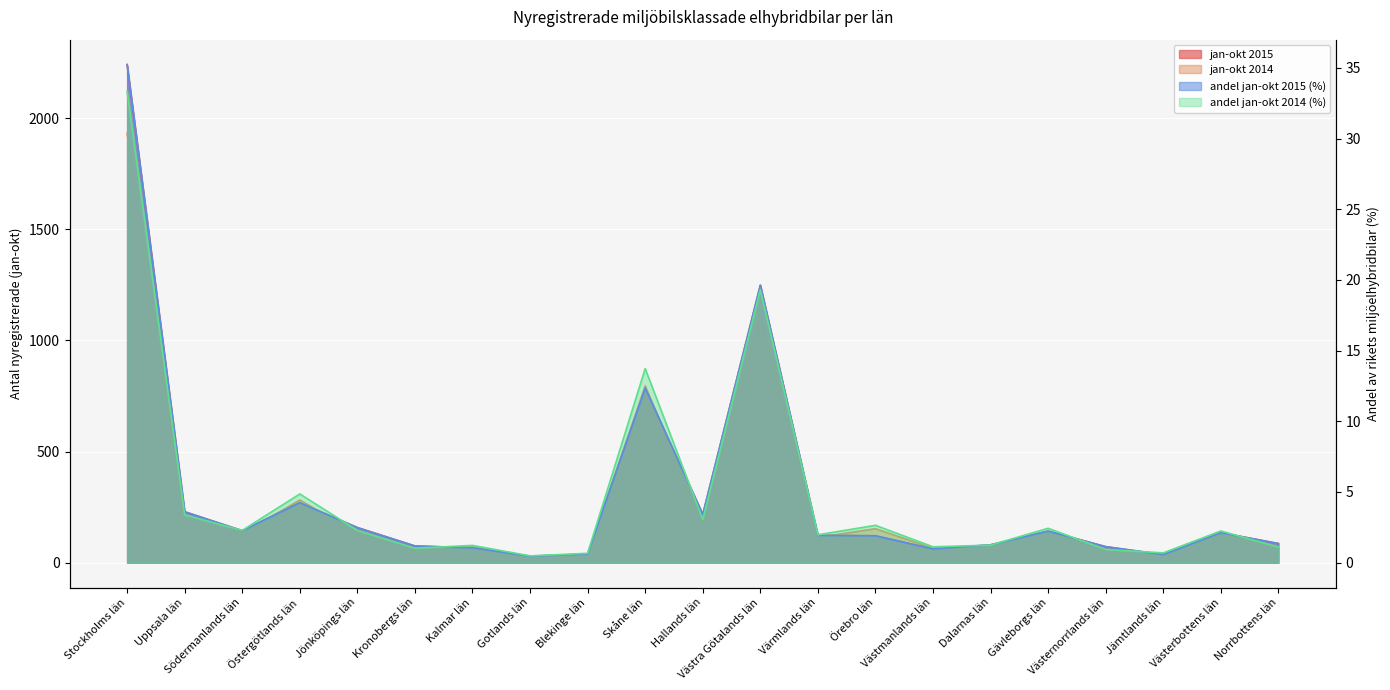

Where is the first local minimum for andel jan-okt 2015 (%)?

Södermanlands län